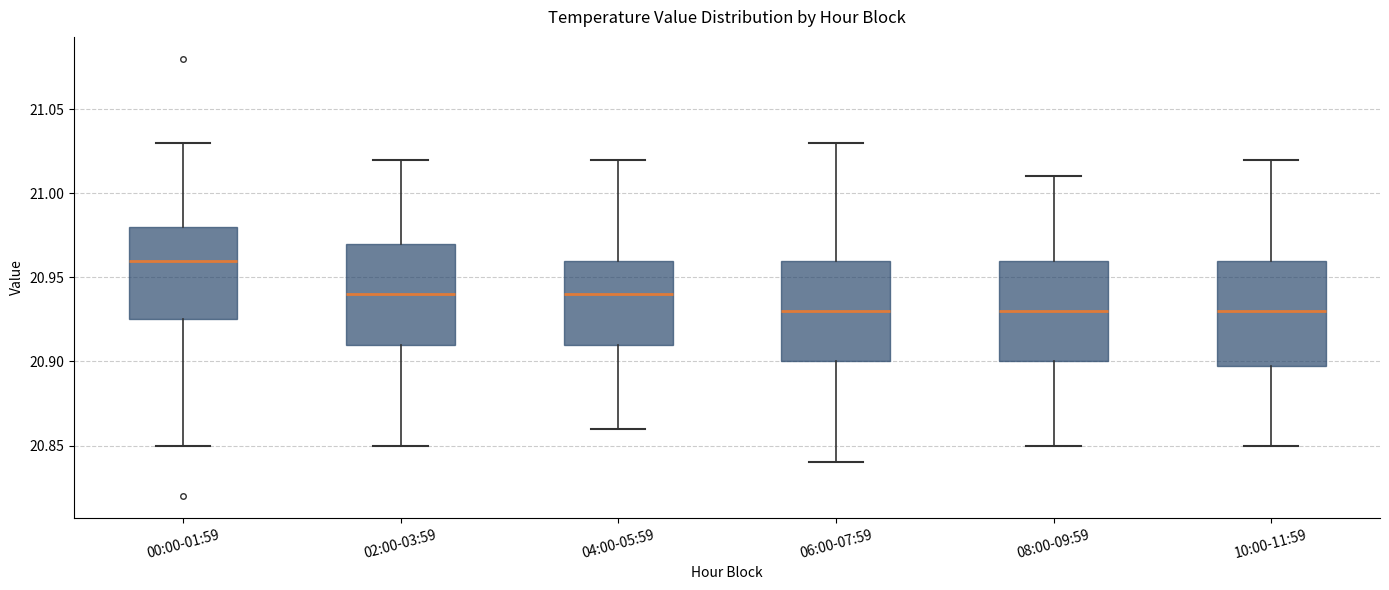

Reading left to right, read every box against the y-axis: the position of its median line, the range the box covers, and the ends of its whiskers. The values are not printed on the chart, so give them approximately, as read against the axis.

00:00-01:59: median 20.960, box 20.925 to 20.980, whiskers 20.850 to 21.030
02:00-03:59: median 20.940, box 20.910 to 20.970, whiskers 20.850 to 21.020
04:00-05:59: median 20.940, box 20.910 to 20.960, whiskers 20.860 to 21.020
06:00-07:59: median 20.930, box 20.900 to 20.960, whiskers 20.840 to 21.030
08:00-09:59: median 20.930, box 20.900 to 20.960, whiskers 20.850 to 21.010
10:00-11:59: median 20.930, box 20.900 to 20.960, whiskers 20.850 to 21.020